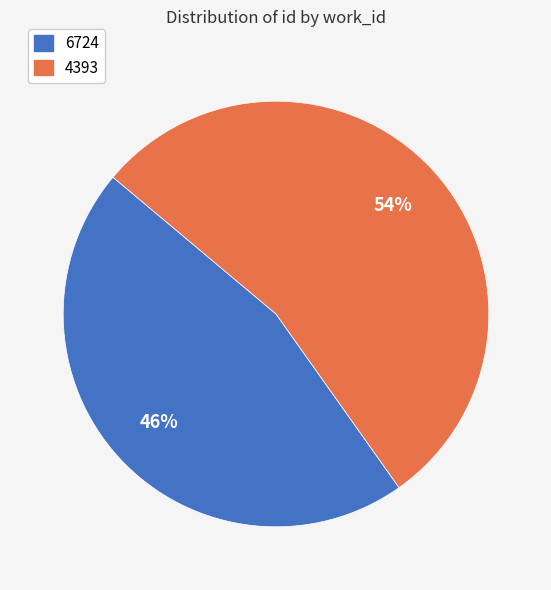

Which category accounts for the majority?

4393